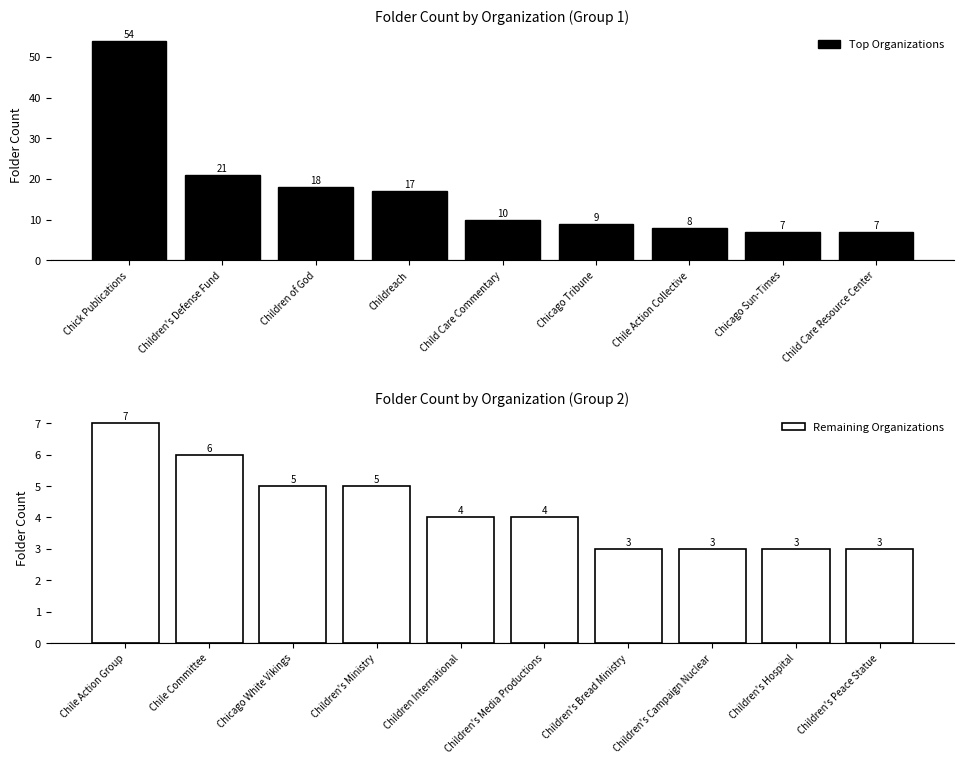

What is the change in value from Chicago White Vikings to Children's Peace Statue?

-2